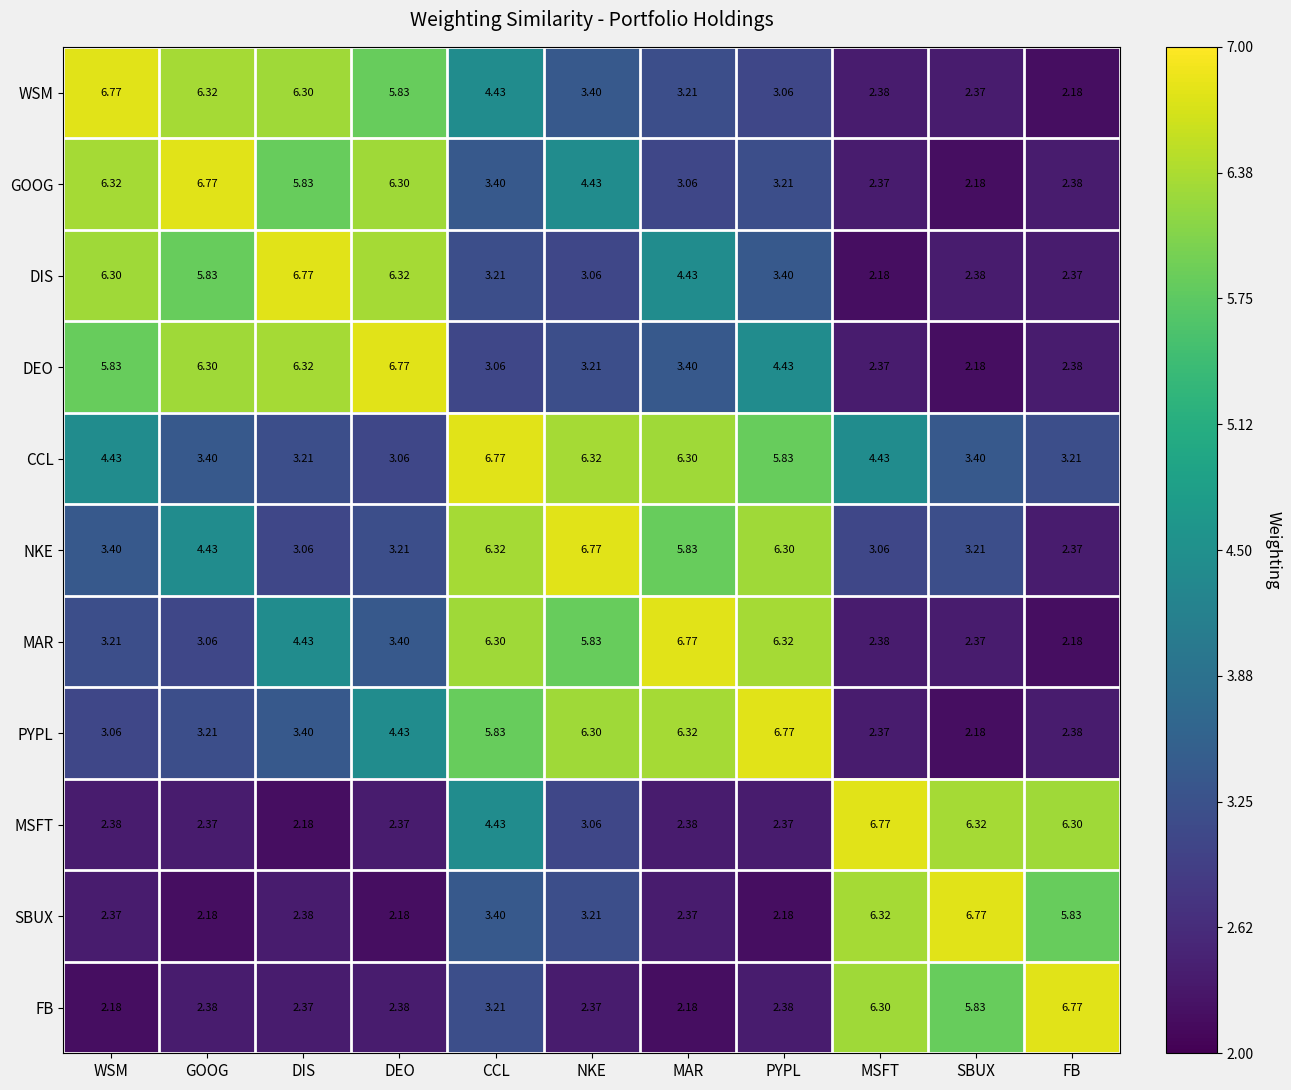

Which category has the lowest value in the GOOG series?

SBUX